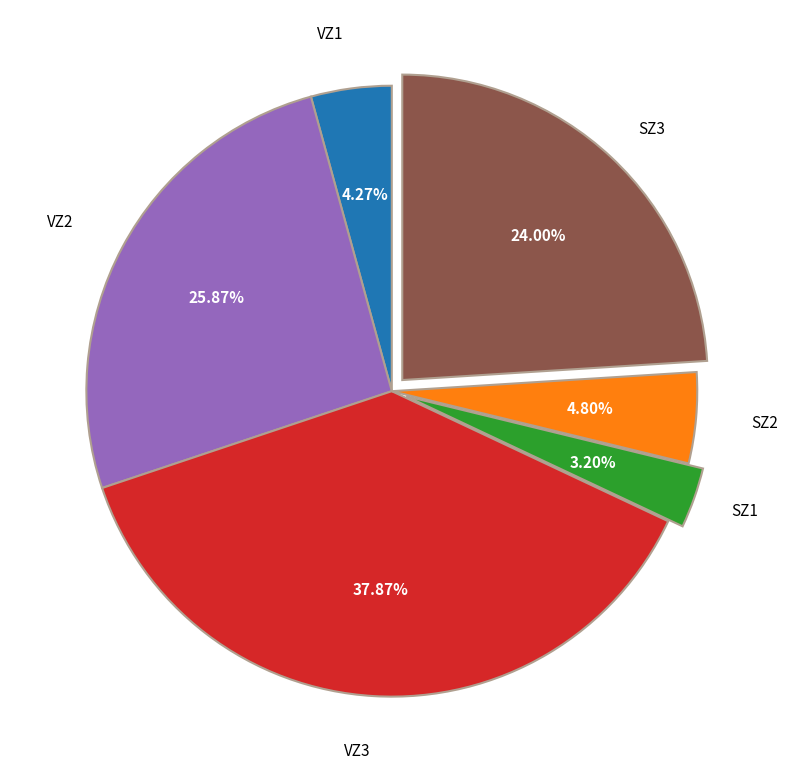

Does SZ3 account for over 50% of the chart?

No